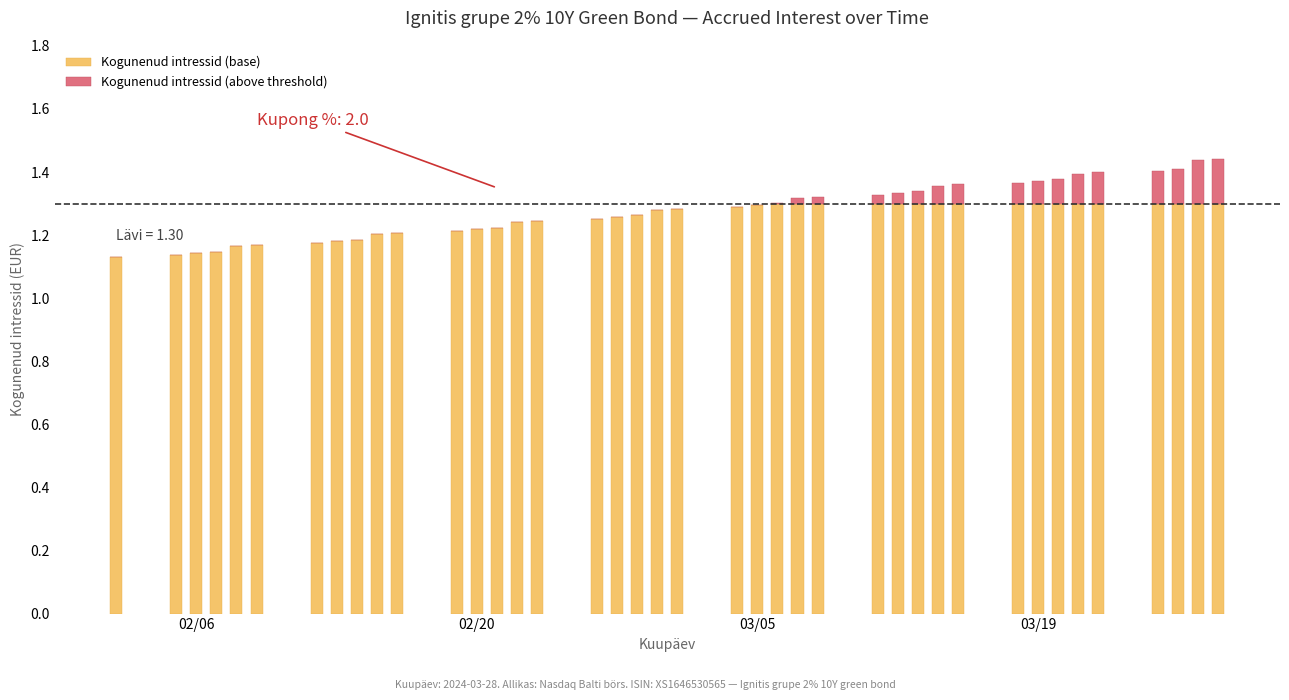

What is the sum of all Kogunenud intressid (base) values?

50.0